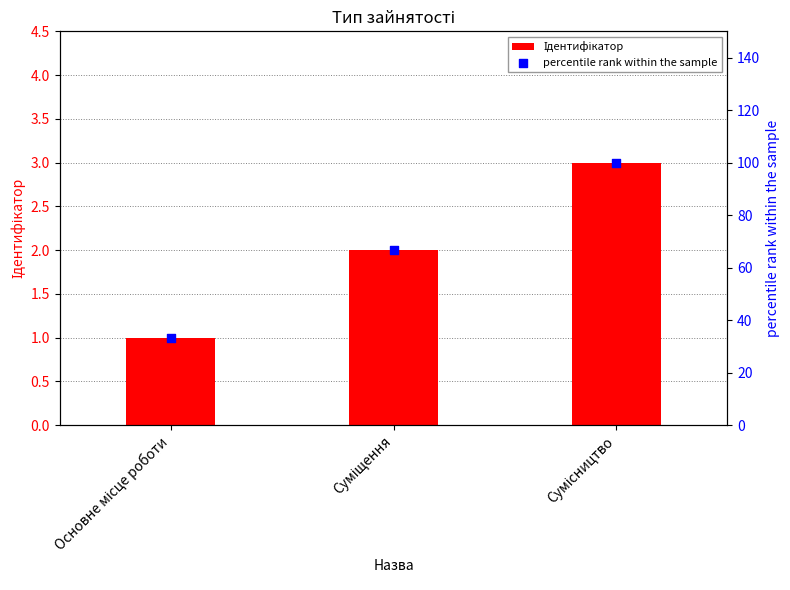

What are all the series names shown in the legend?

Ідентифікатор, percentile rank within the sample